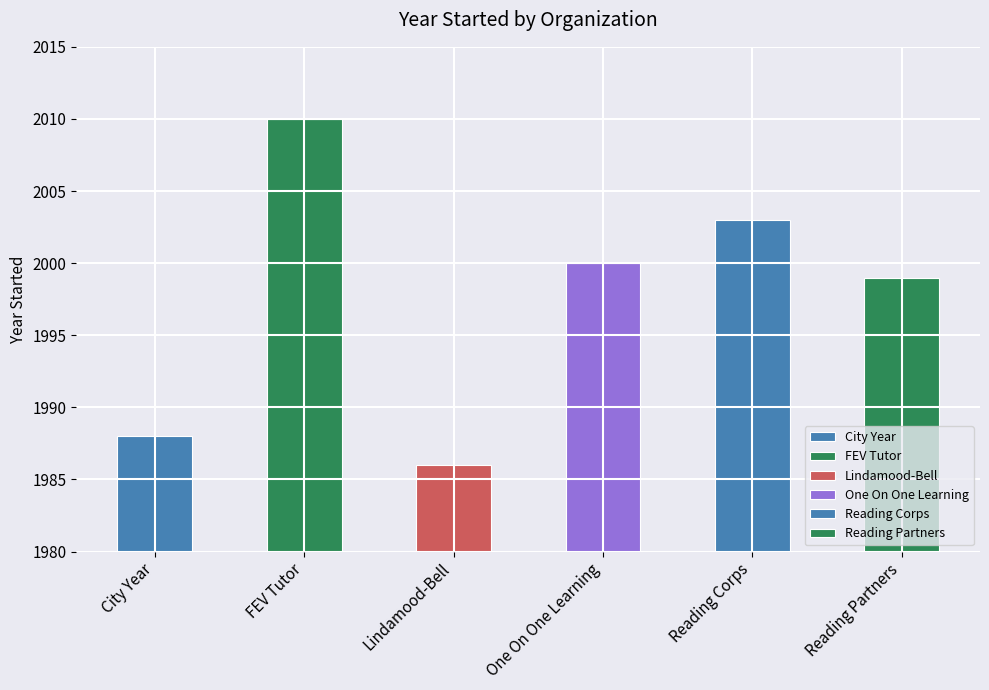

What is the maximum value shown in the chart?

2010